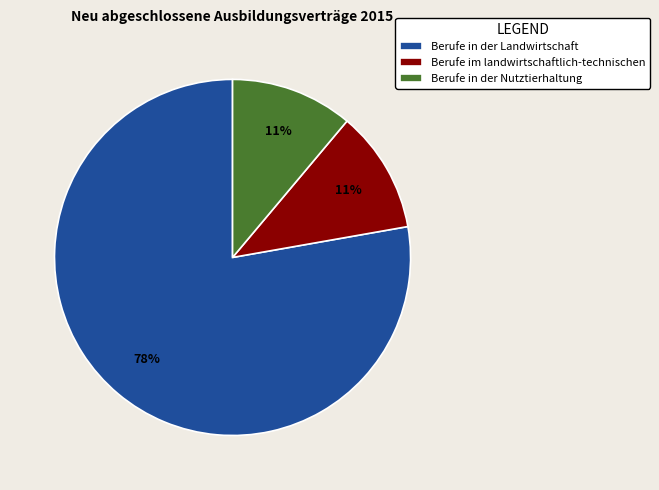

Which has a higher value, Berufe im landwirtschaftlich-technischen or Berufe in der Landwirtschaft?

Berufe in der Landwirtschaft